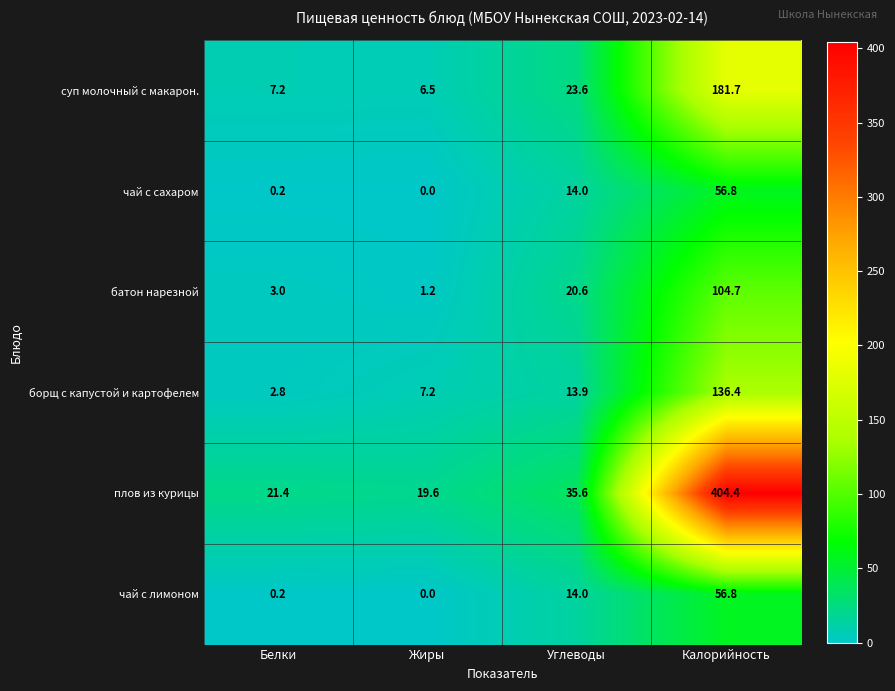

The value of плов из курицы at Калорийность is 98.7. True or false?

False